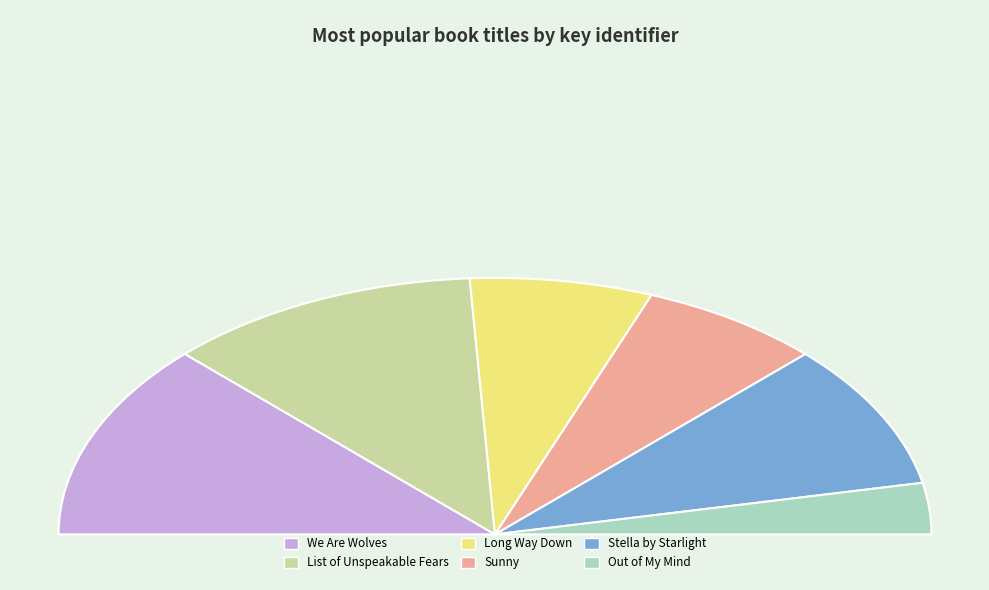

Does any single category account for the majority?

No